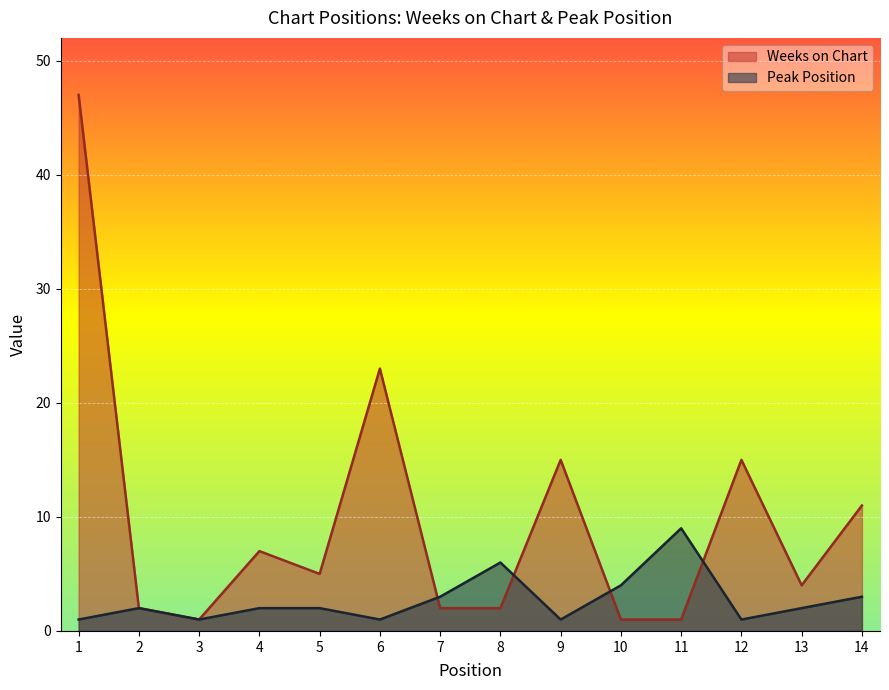

The value of Weeks on Chart at 7 is 2. True or false?

True